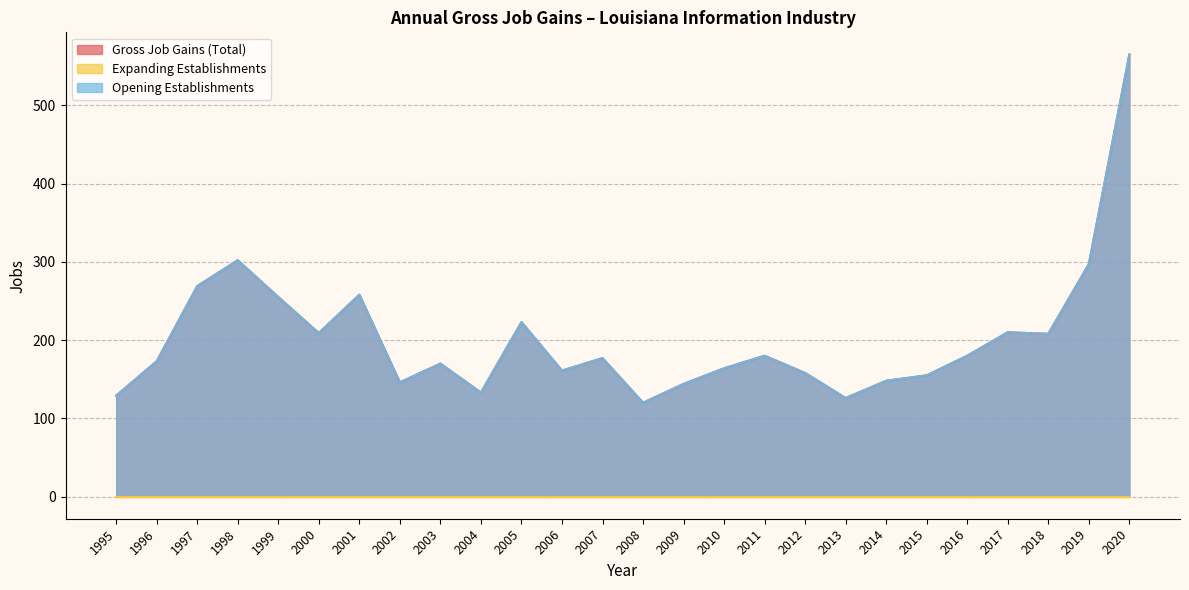

At which label is Gross Job Gains (Total) closest to 342?

1998